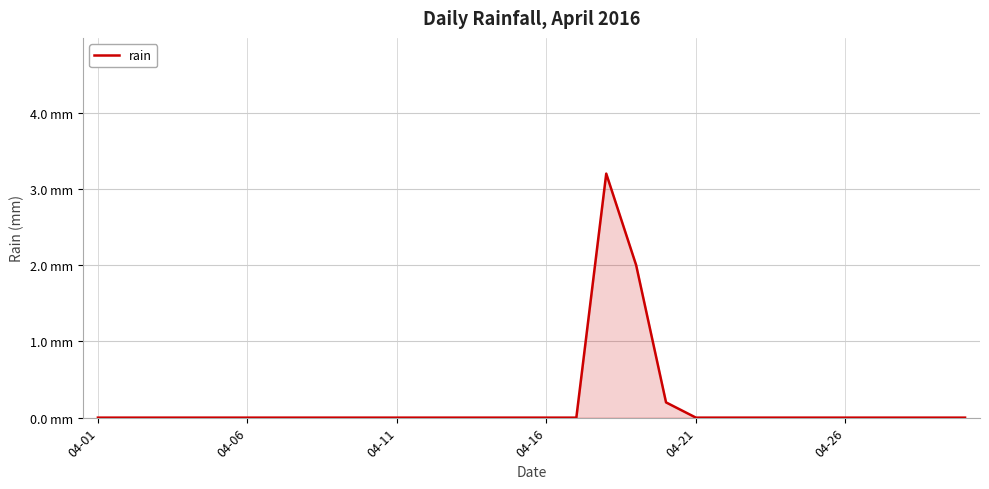

Does the chart have visible grid lines?

Yes